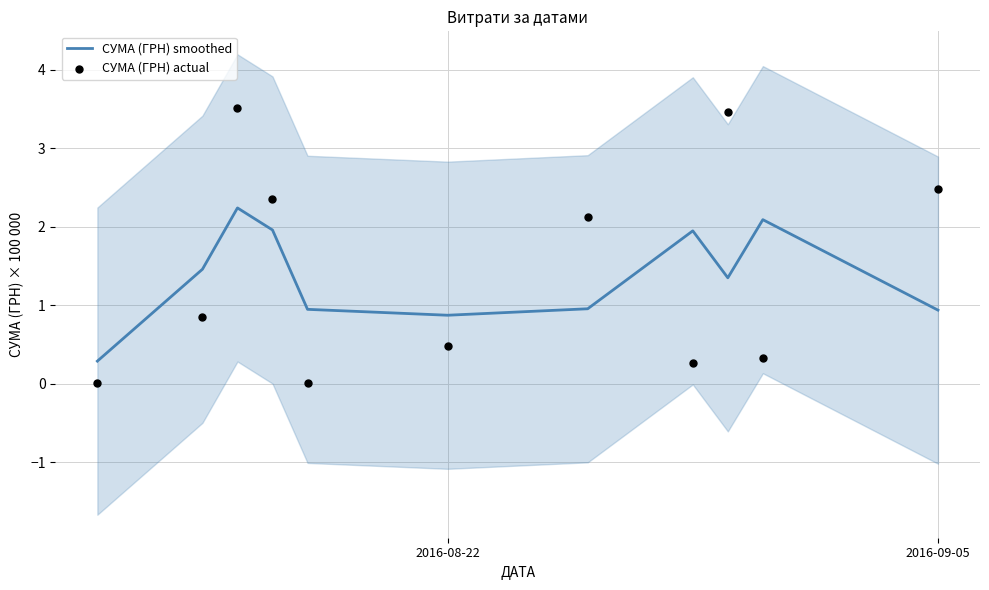

What are all the series names shown in the legend?

СУМА (ГРН) smoothed, СУМА (ГРН) actual